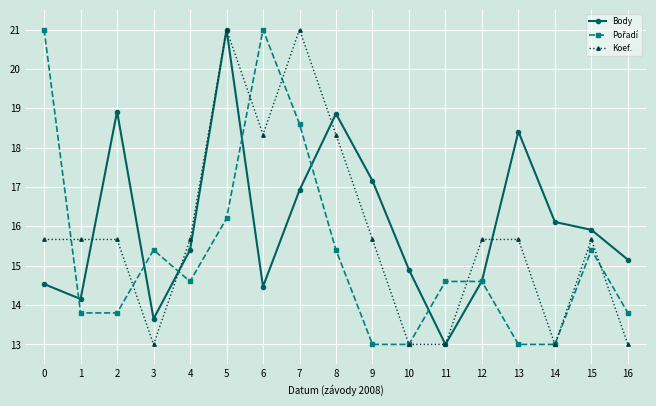

Is it true that Koef. equals 13.0 at 16?

True